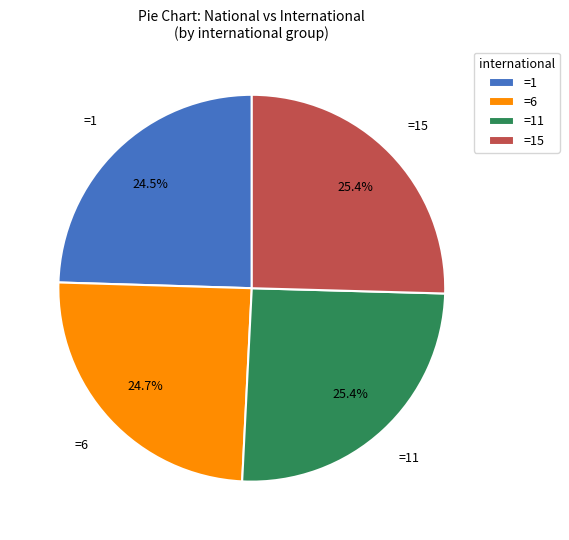

What is the total percentage of =1 and =6?

49.2%